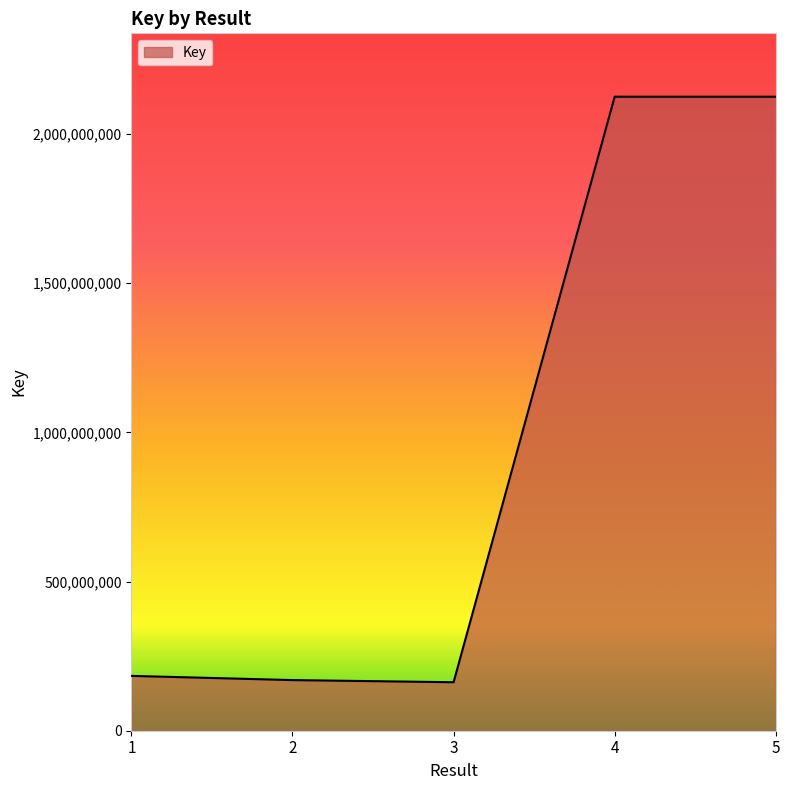

Does the chart display data point markers on the line(s)?

No